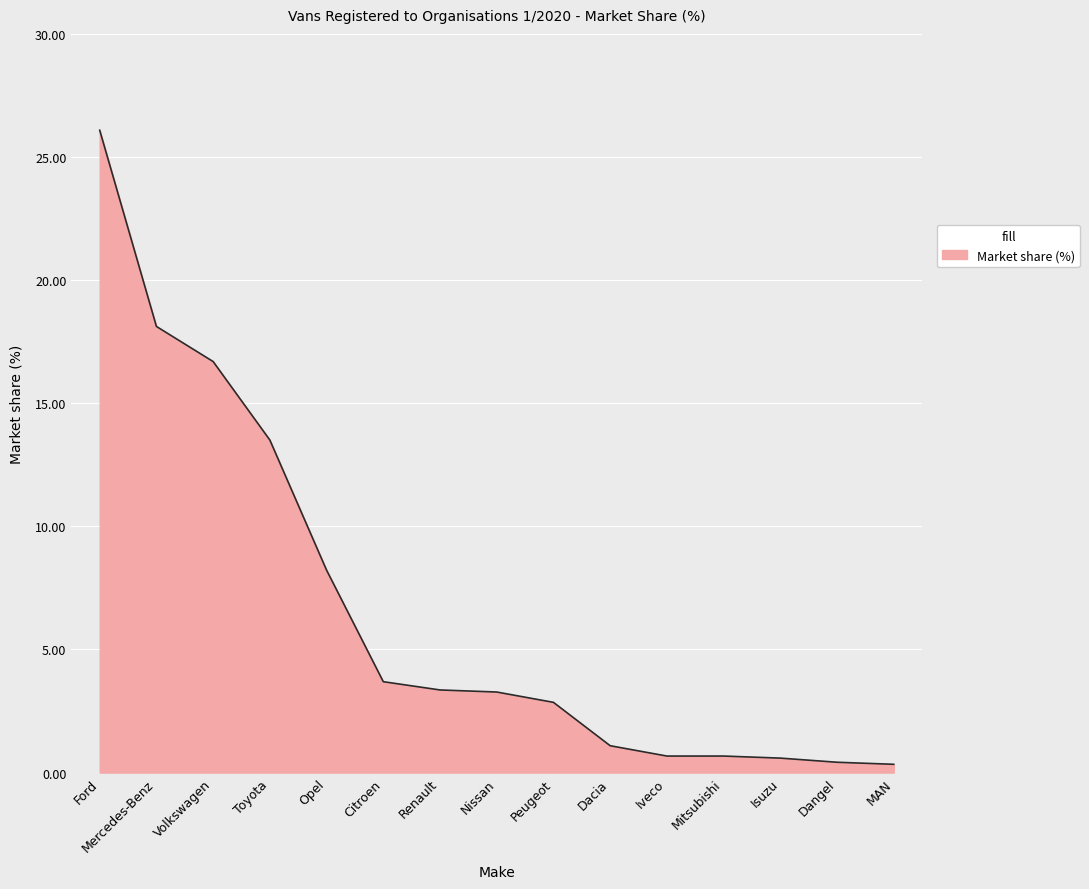

Where is the data nearest to the value 13?

Toyota